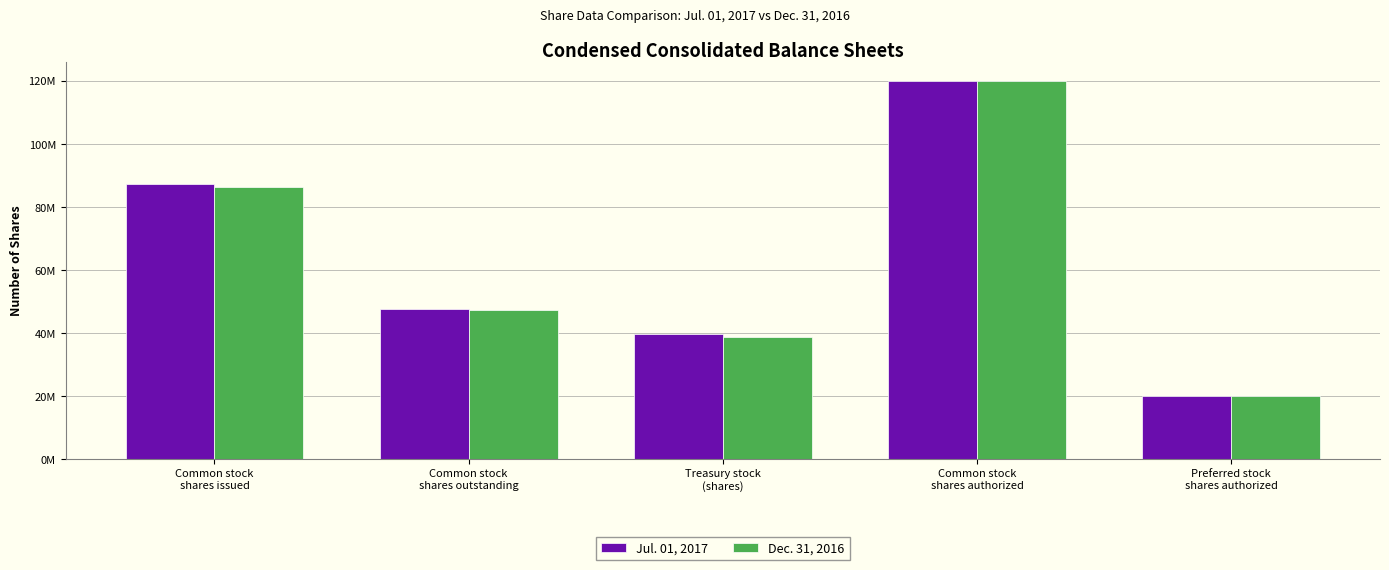

Reading right to left, list all the values displayed in this chart.

Jul. 01, 2017: Preferred stock
shares authorized=20000000	Common stock
shares authorized=120000000	Treasury stock
(shares)=39743000	Common stock
shares outstanding=47586000	Common stock
shares issued=87329000
Dec. 31, 2016: Preferred stock
shares authorized=20000000	Common stock
shares authorized=120000000	Treasury stock
(shares)=38938000	Common stock
shares outstanding=47363000	Common stock
shares issued=86301000